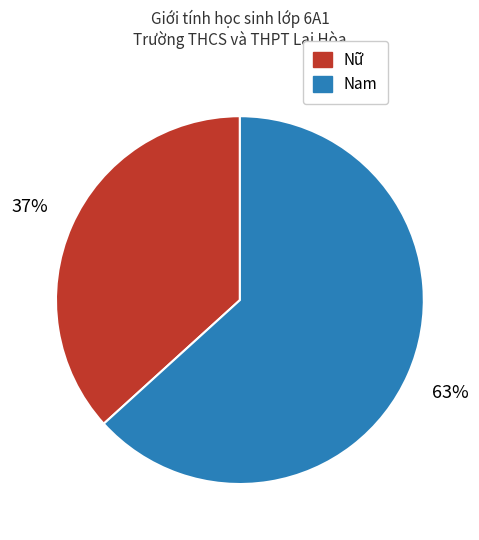

True or false: Nữ accounts for 37% of the total.

True